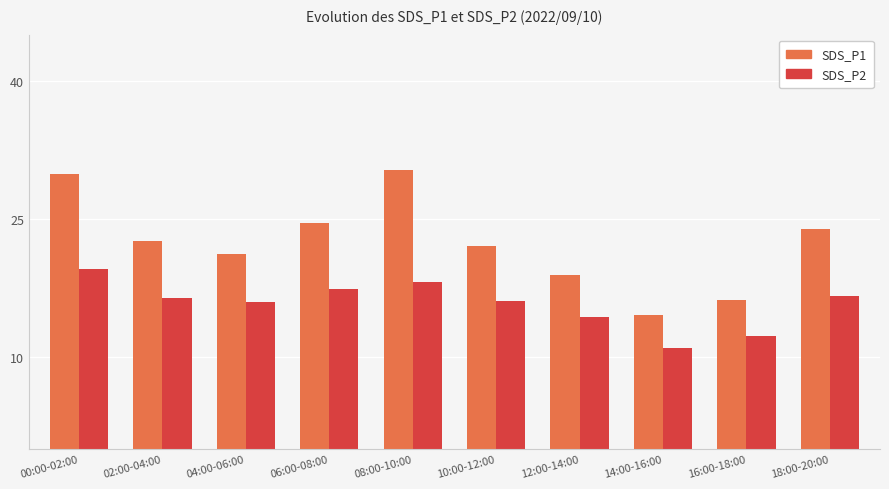

List the series in order of their peak value, lowest first.

SDS_P2, SDS_P1